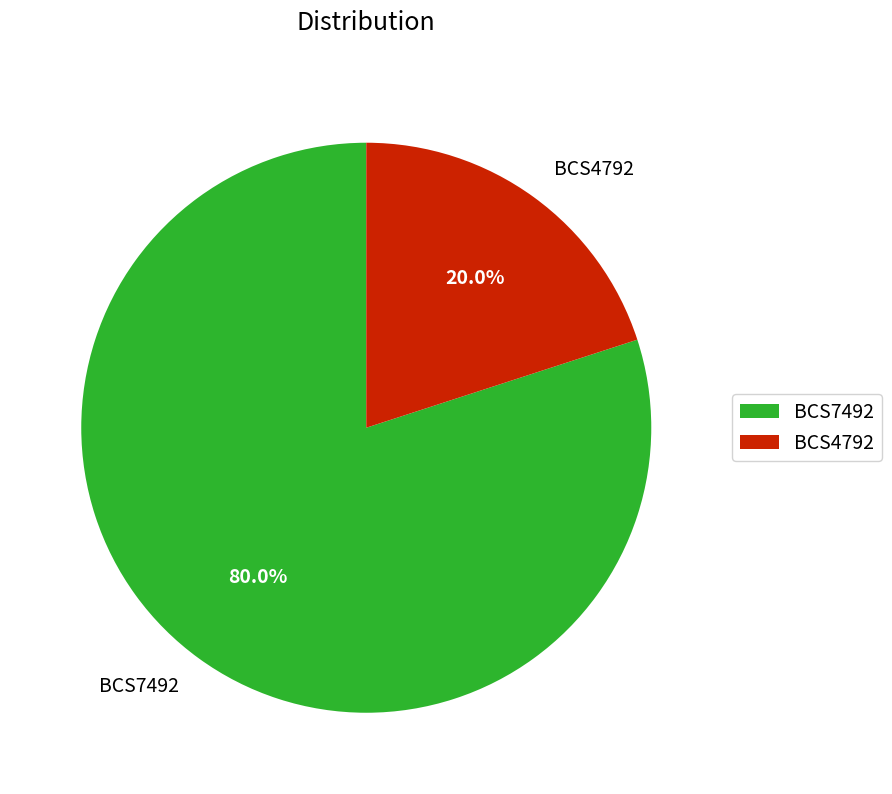

Is there a majority slice in this chart?

Yes